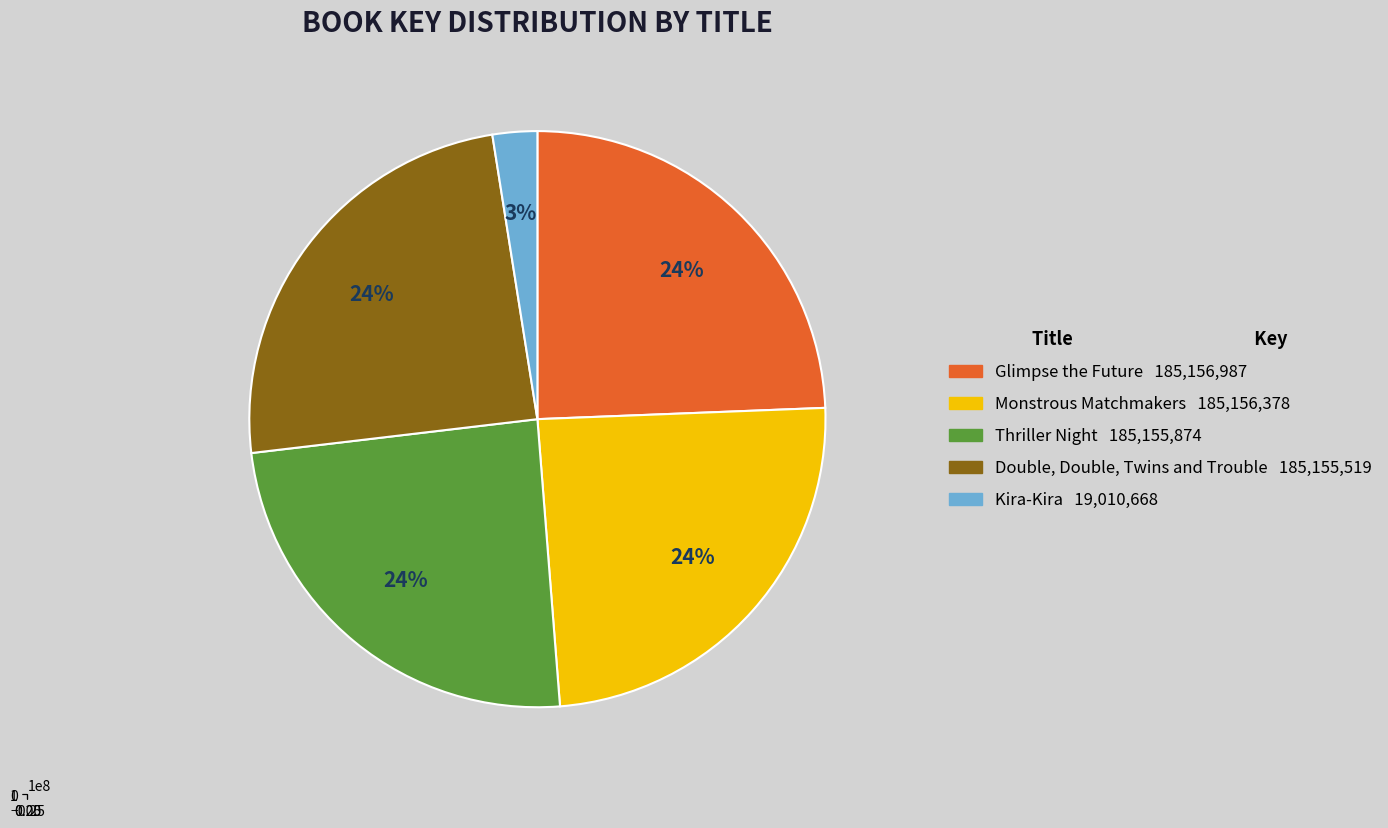

To the nearest percent, what portion does Double, Double, Twins and Trouble represent?

24%